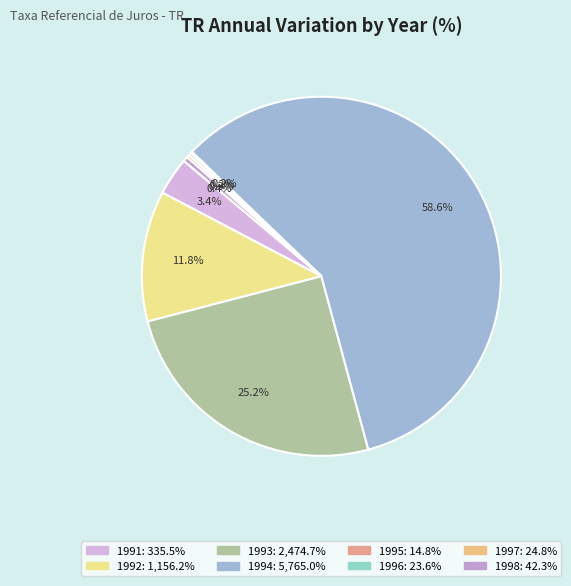

True or false: 1994 accounts for 73% of the total.

False